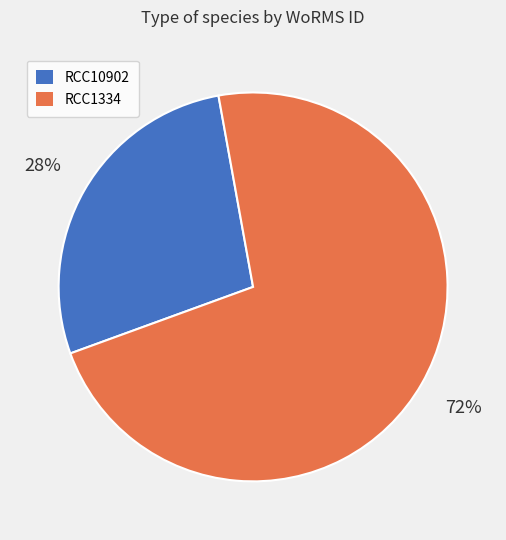

Between RCC10902 and RCC1334, which is larger?

RCC1334